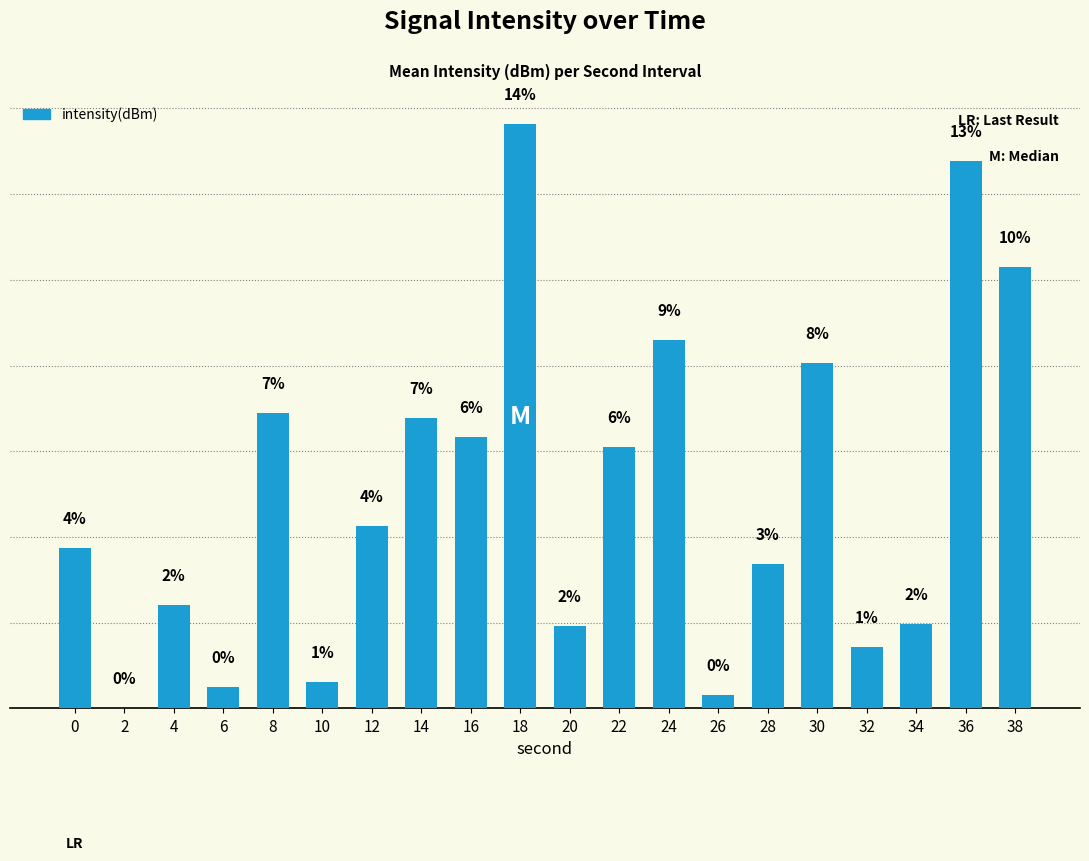

What is the ratio of the value at 38 to the value at 24?

1.2